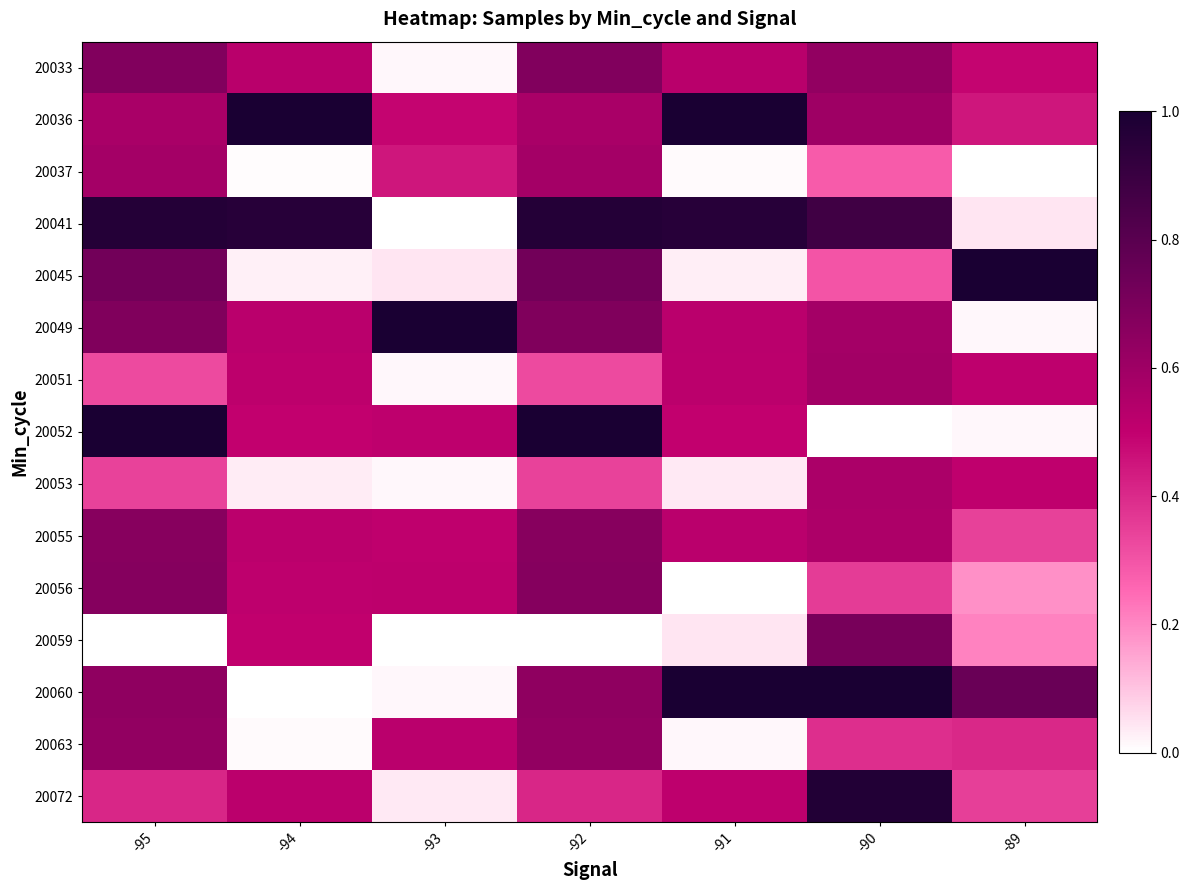

Which series has the largest total across all categories?

20041